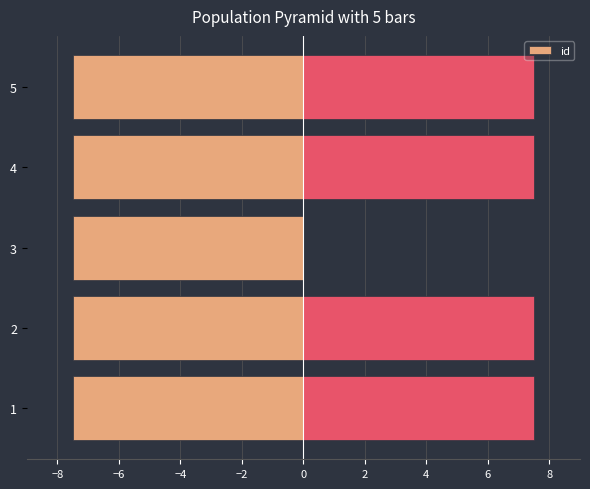

What is the average value of the id series?

-7.5